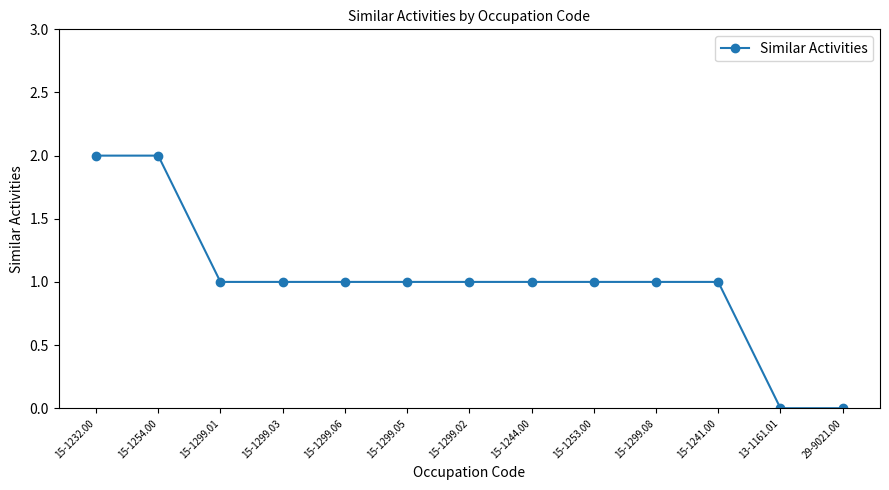

What is the label of the 1st point from the left?

15-1232.00